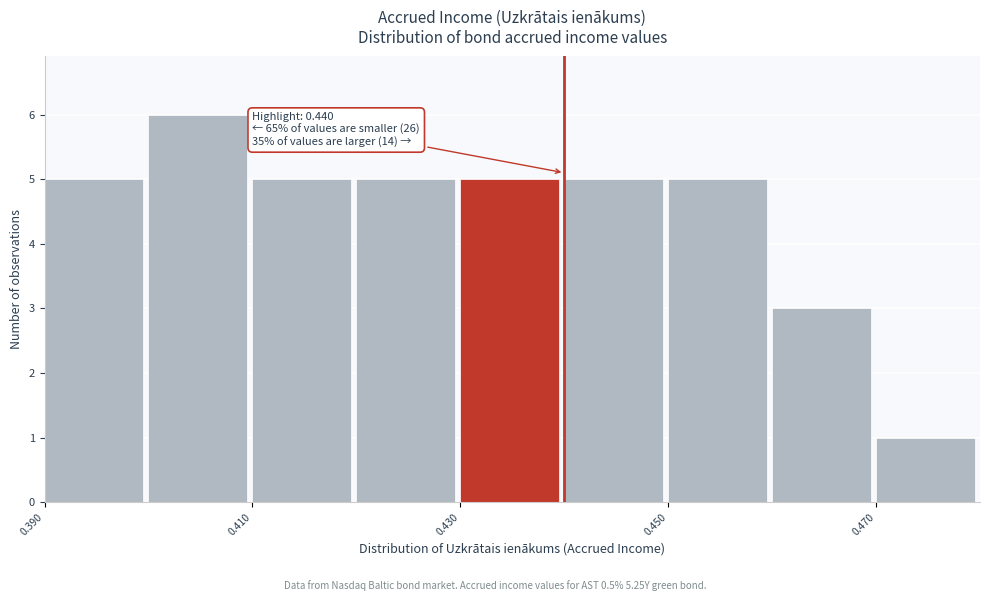

Over which range of the x-axis is the bar tallest?

0.40 to 0.41